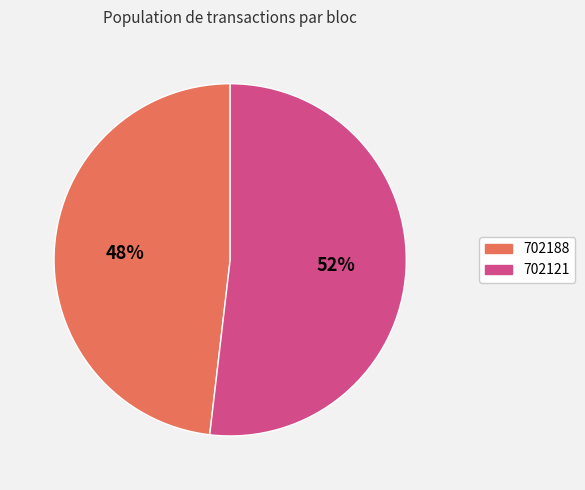

Rank the categories by value from lowest to highest.

702188, 702121